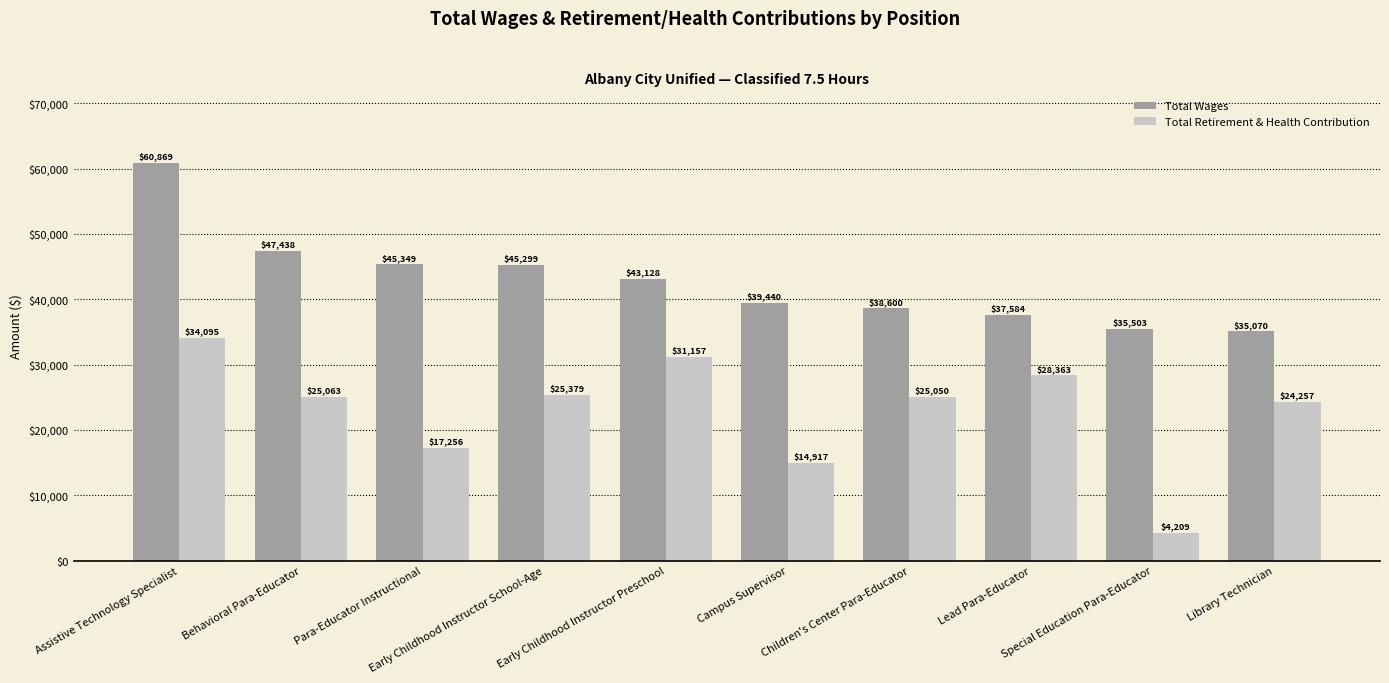

What is the difference between the maximum and minimum values in the Total Wages series?

25799